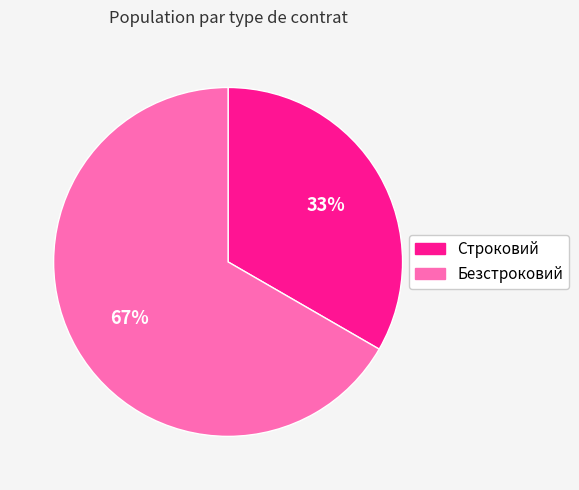

Count the number of slices in the pie.

2